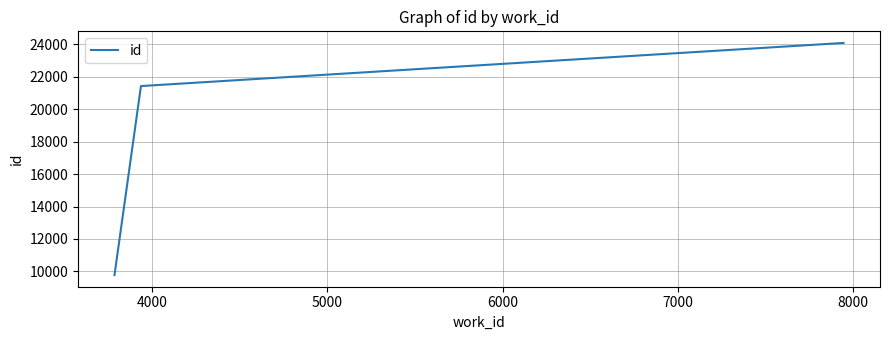

Count the number of data series in this chart.

1